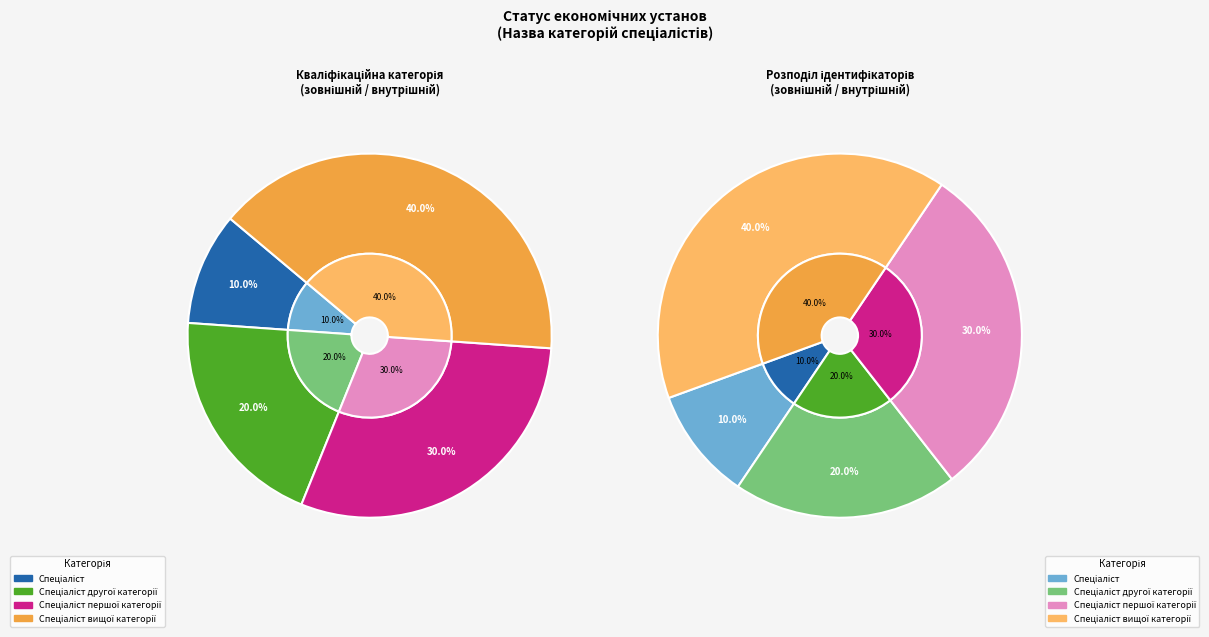

To the nearest percent, what is the difference between the Спеціаліст and Спеціаліст першої категорії slice percentages?

20%